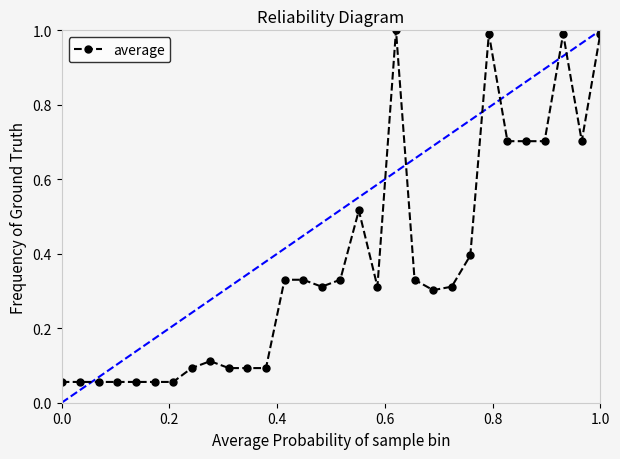

True or false: the data has more than 1 interior local peaks.

True